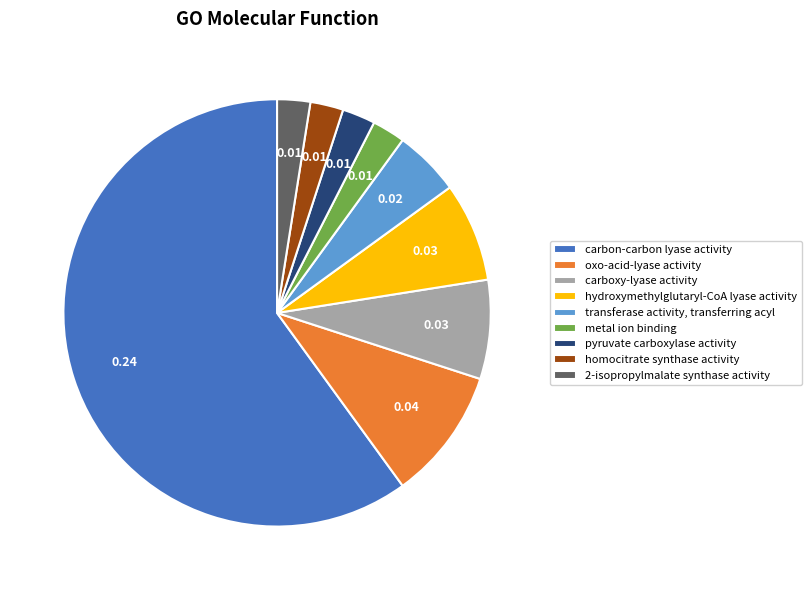

True or false: homocitrate synthase activity accounts for 2% of the total.

True